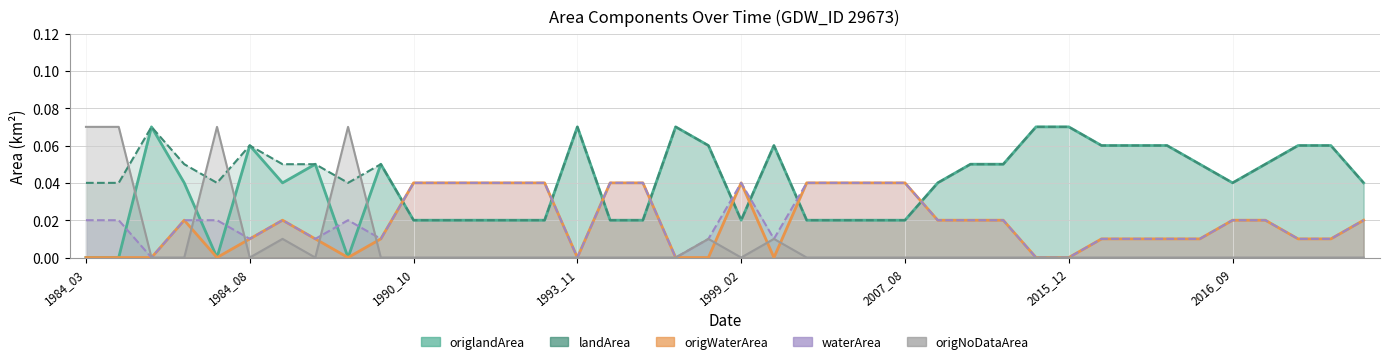

Where is the first local maximum for origlandArea?

1984_05